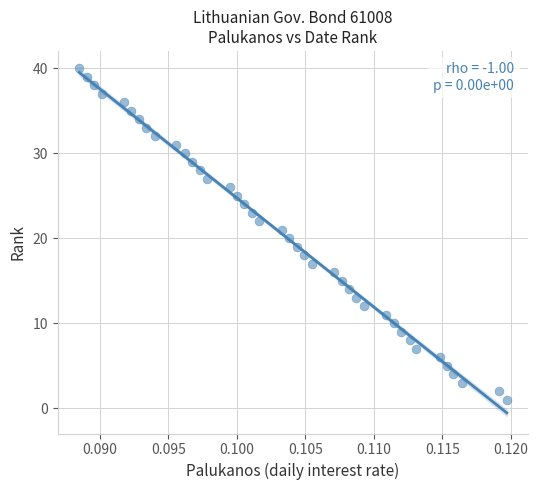

What is the range of Y values (max minus min)?

39